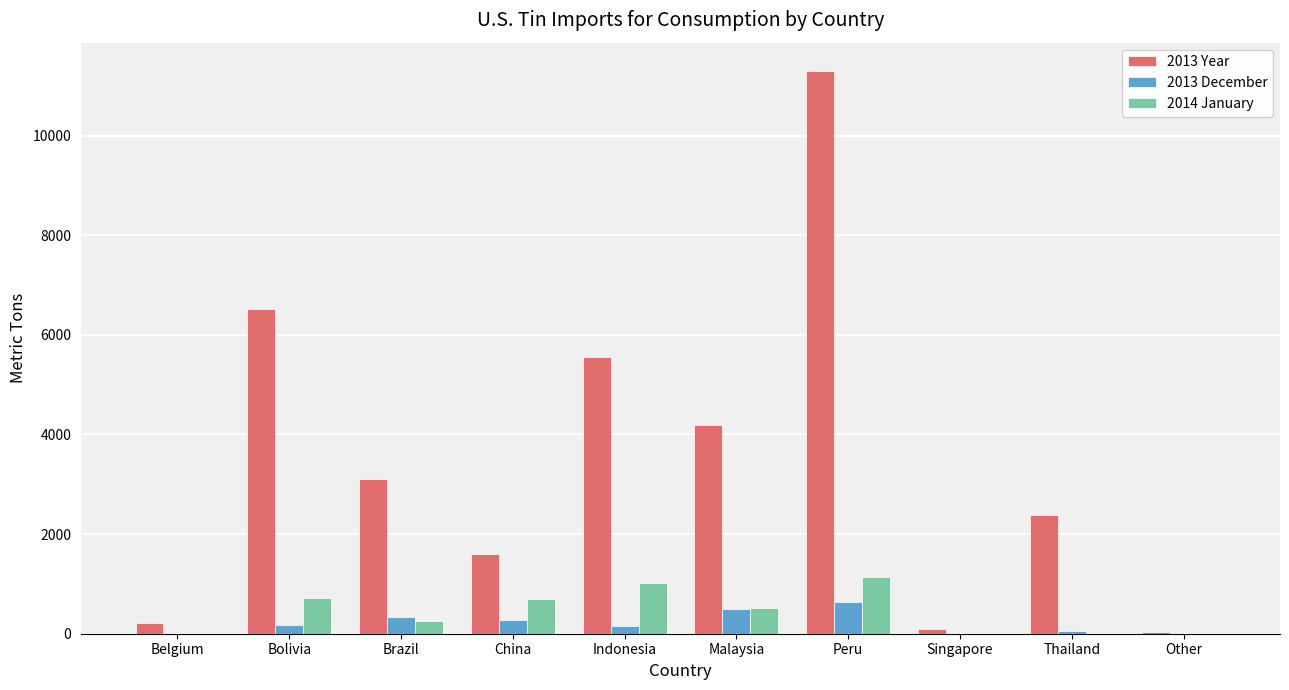

Where does the 2014 January series first go above 515?

Bolivia